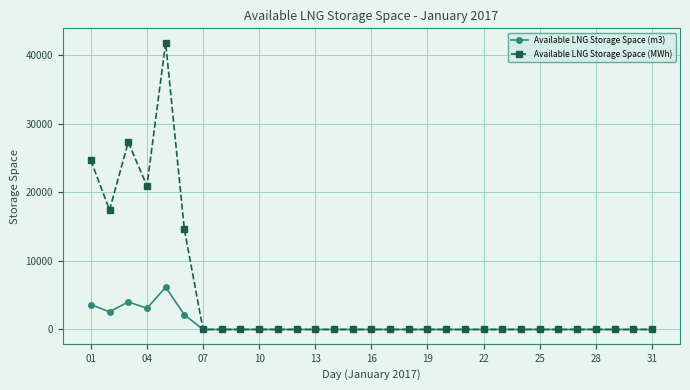

List the series in order of their overall mean, lowest first.

Available LNG Storage Space (m3), Available LNG Storage Space (MWh)